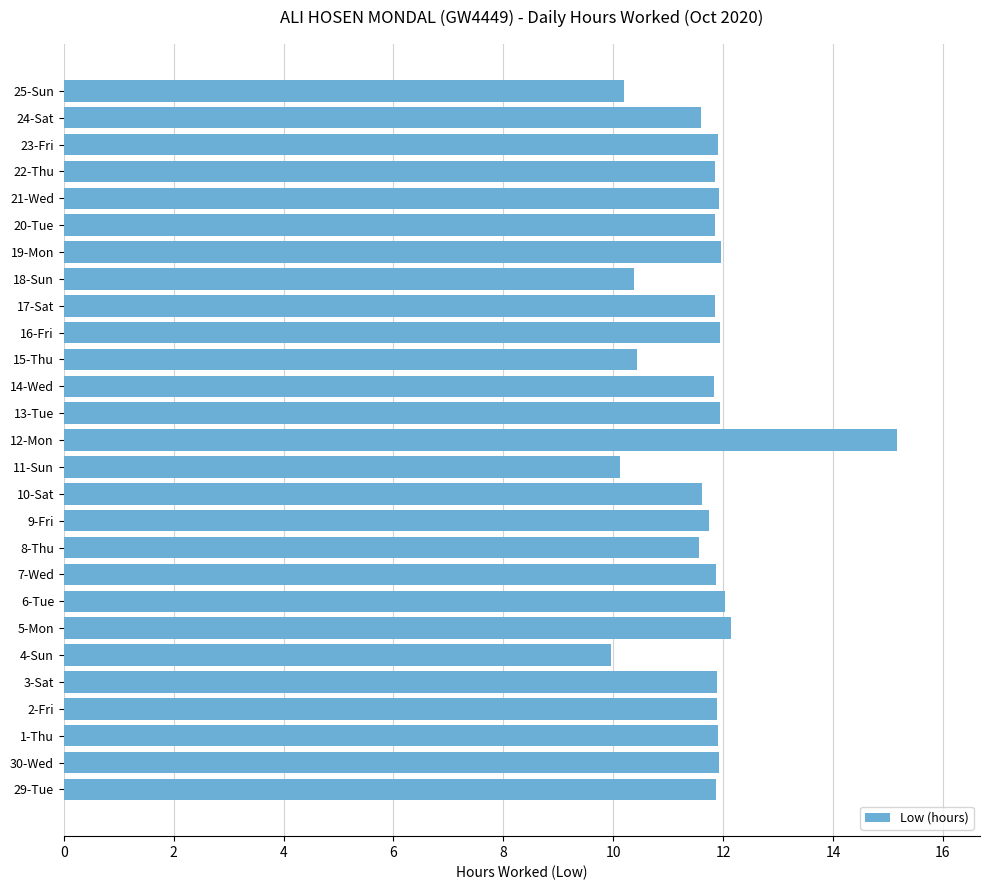

Is it true that the value at 12-Mon is 24.0?

False